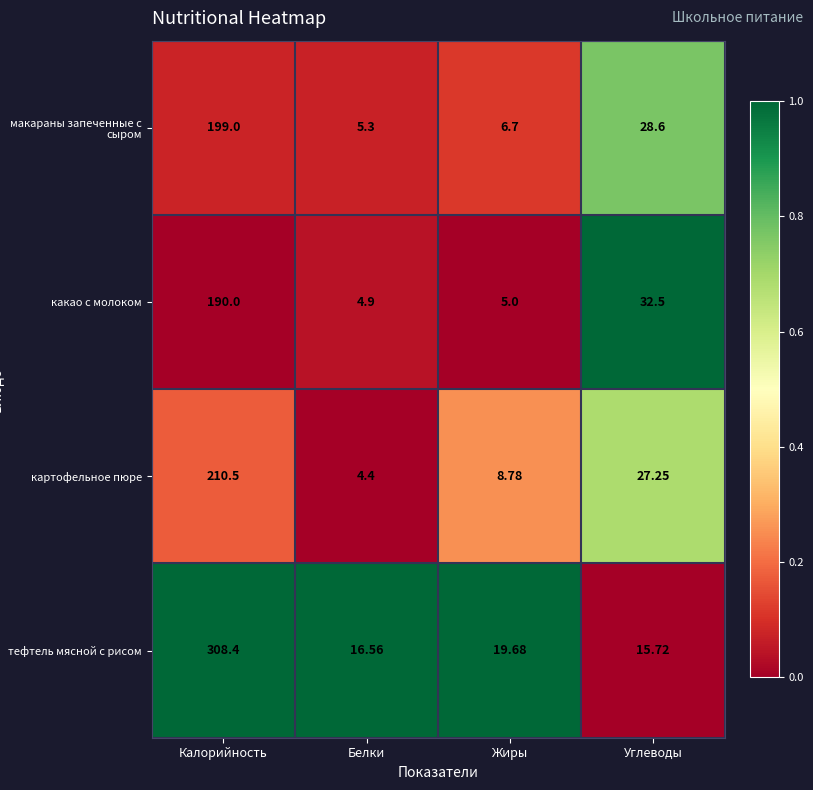

At which label does картофельное пюре reach its minimum?

Белки